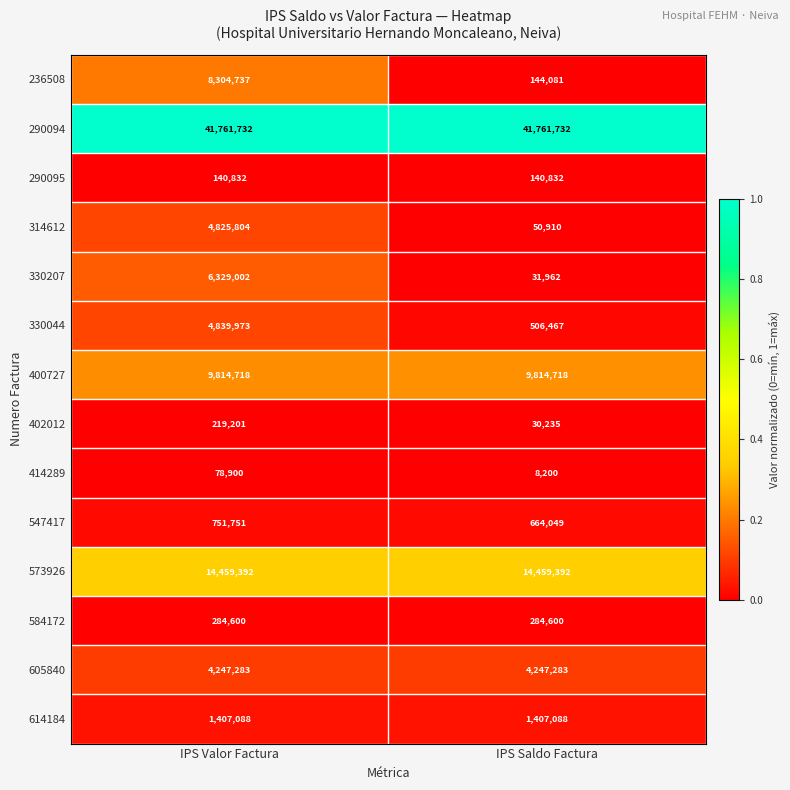

Between IPS Valor Factura and IPS Saldo Factura, which series saw the biggest shift?

236508